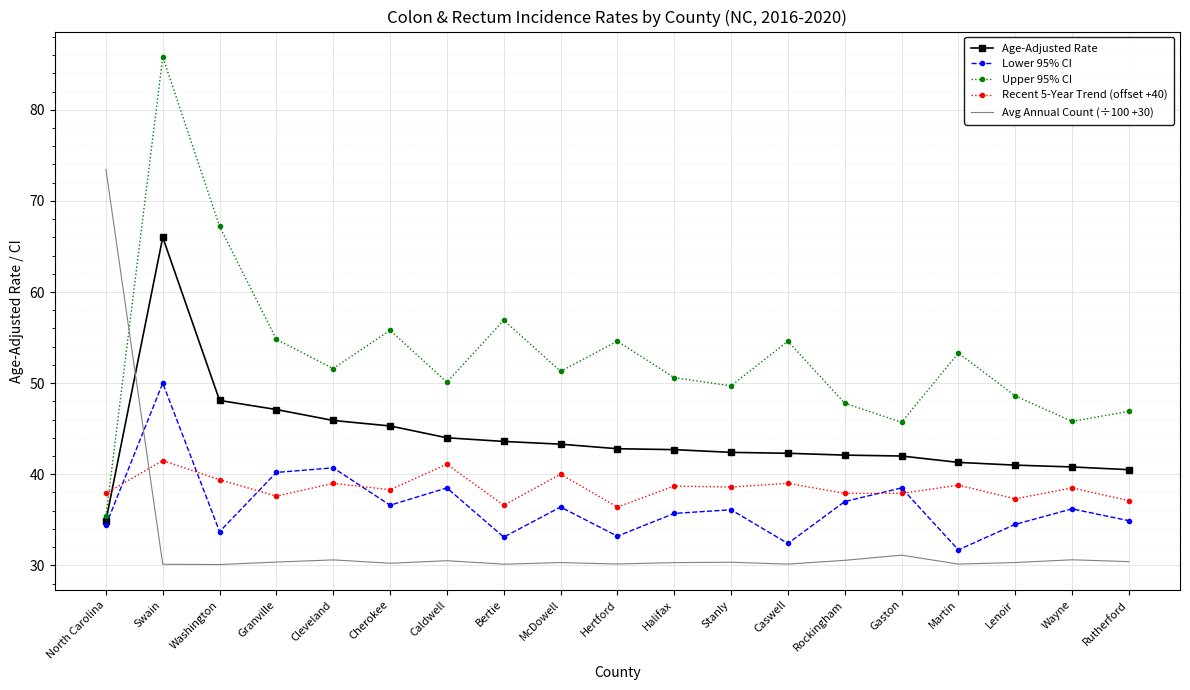

In Lower 95% CI, how many points are higher than both neighbors (excluding endpoints)?

7